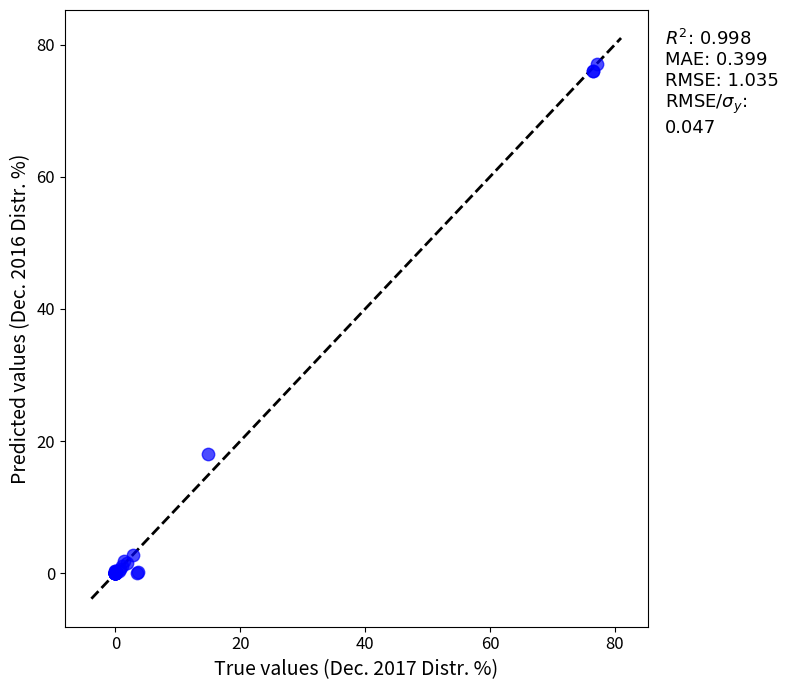

What Y value in the scatter plot is closest to 38?

18.0